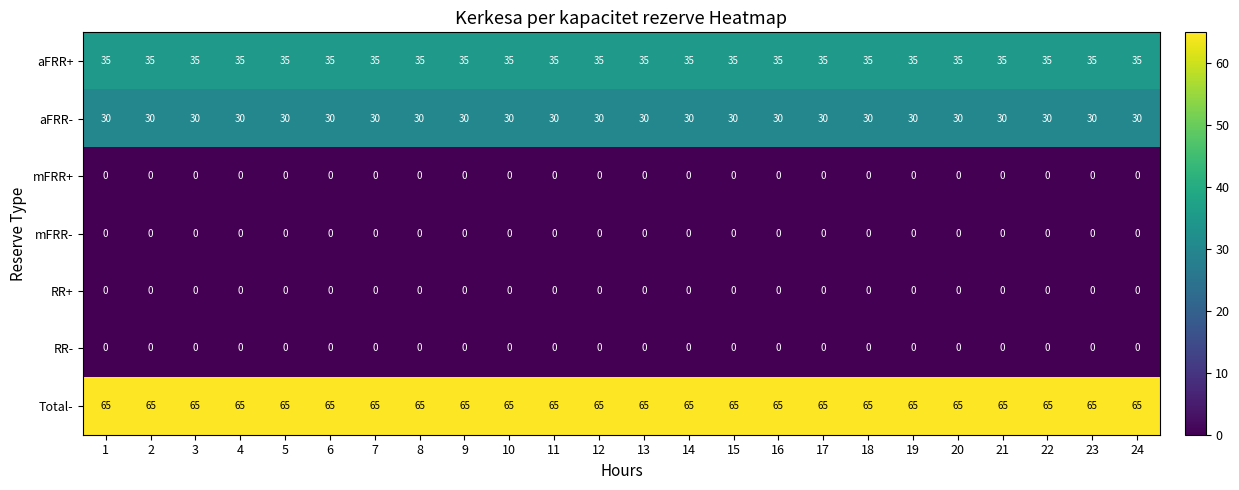

What is the sum of all aFRR+ values?

840